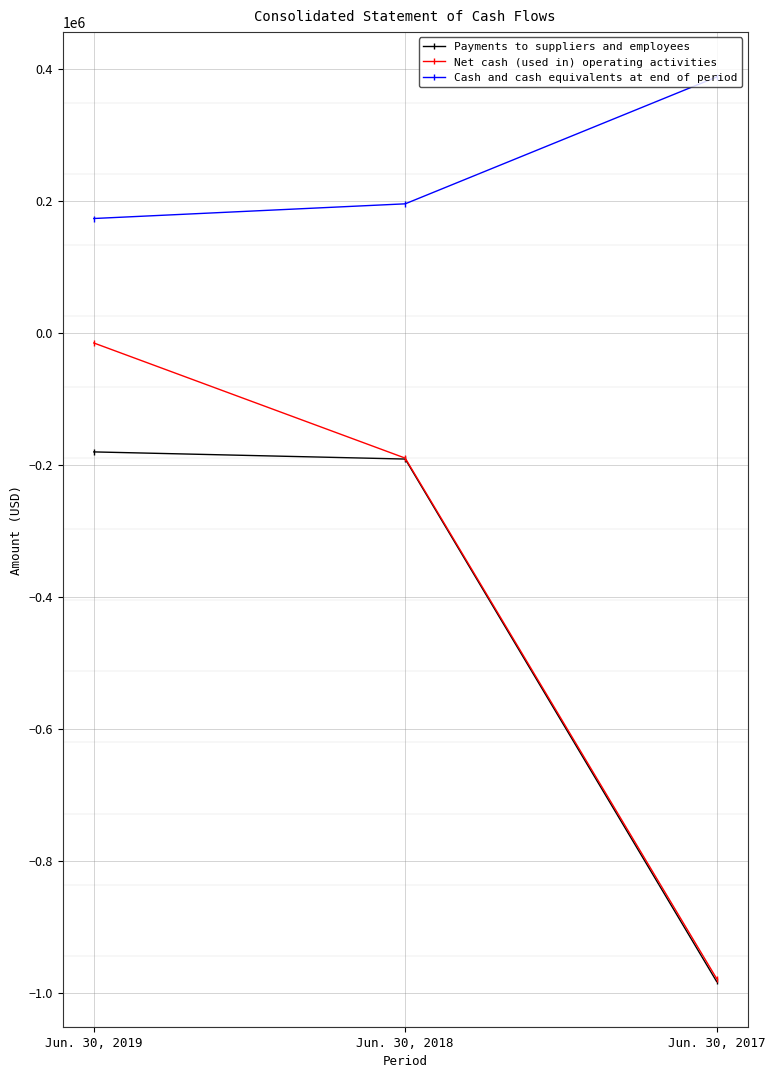

What is the total value across all series at Jun. 30, 2017?

-1574074